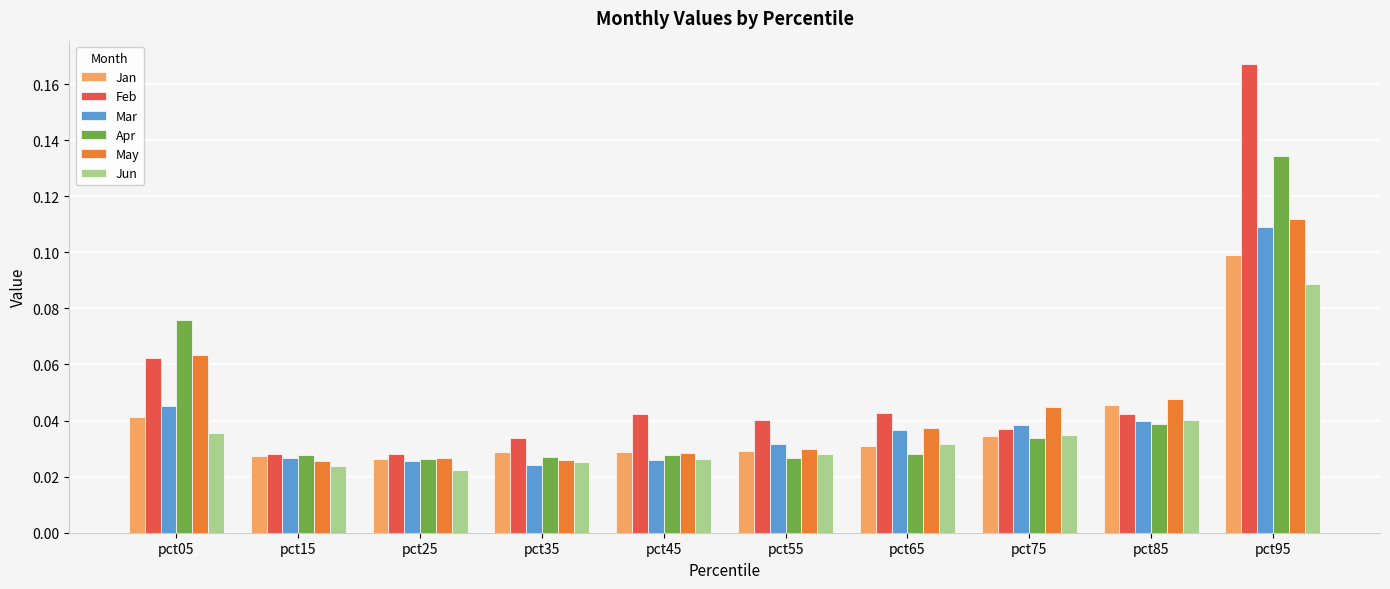

What is the sum of all May values?

0.4